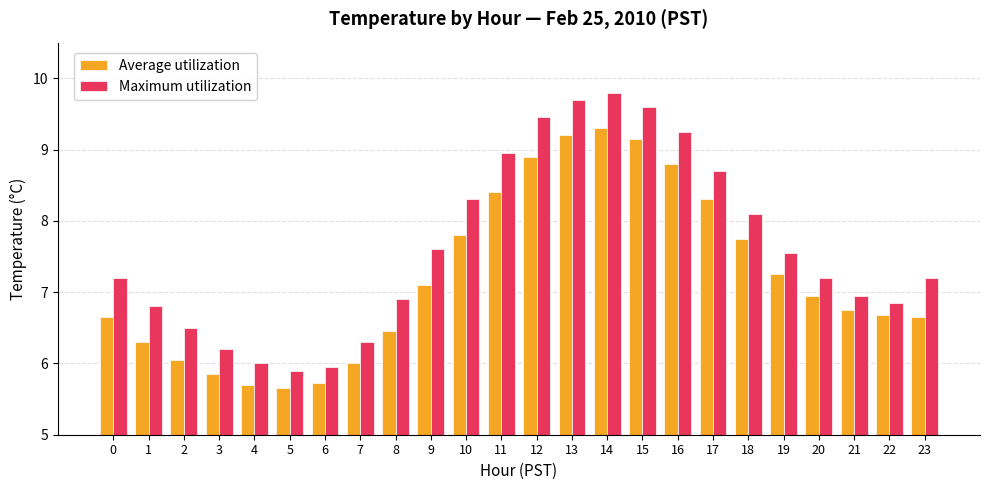

How many series are shown in this chart?

2